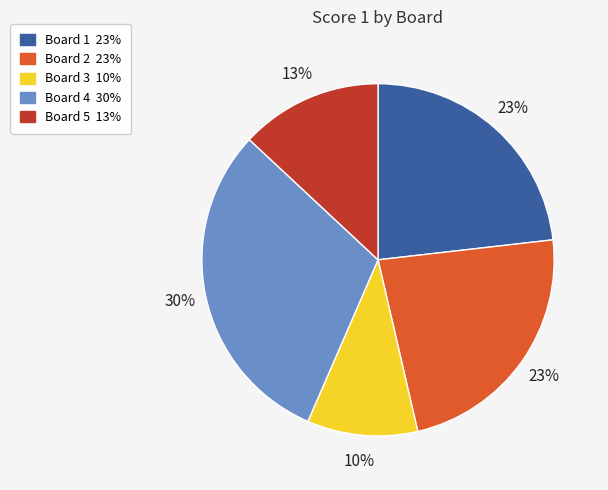

Does any single category account for the majority?

No